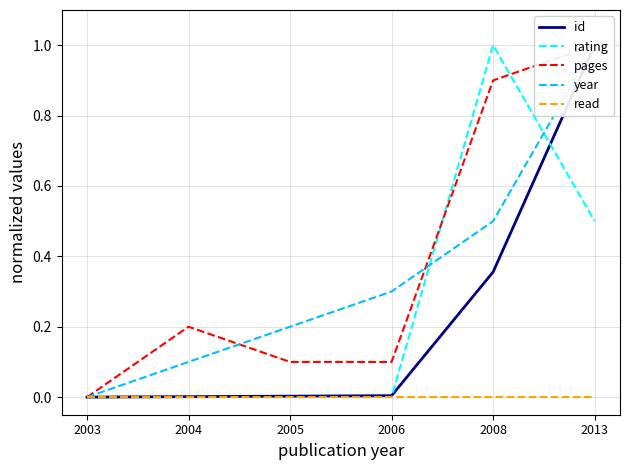

True or false: pages has more than 1 interior local peaks.

False